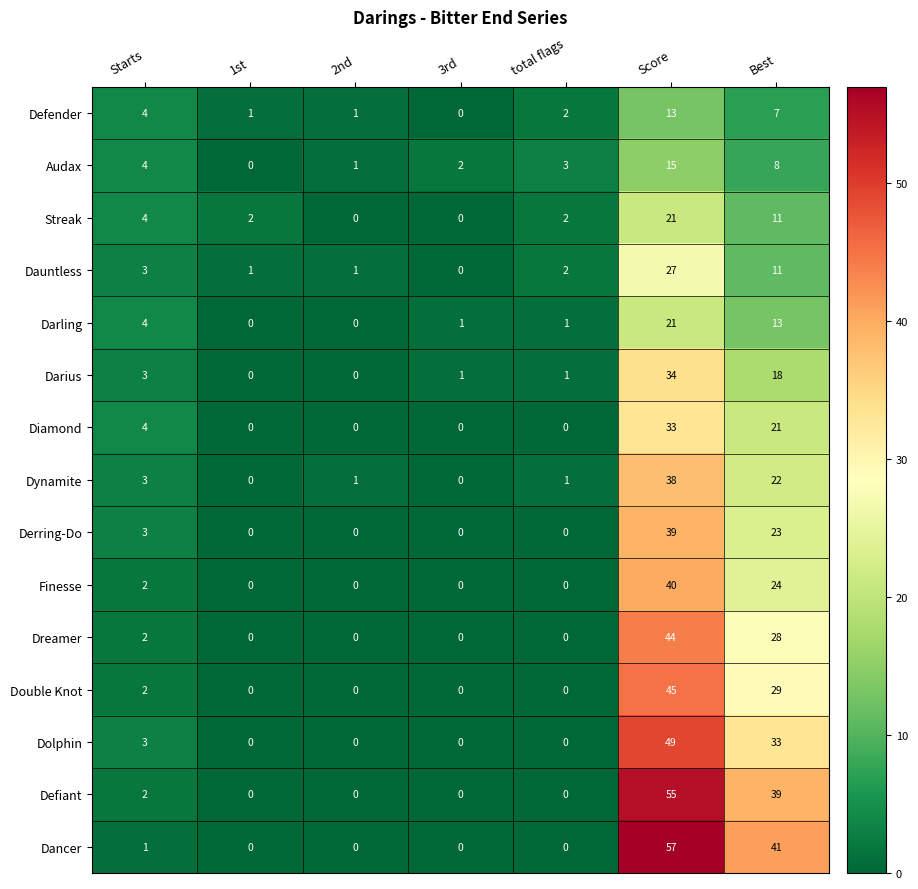

Count the number of data series in this chart.

15